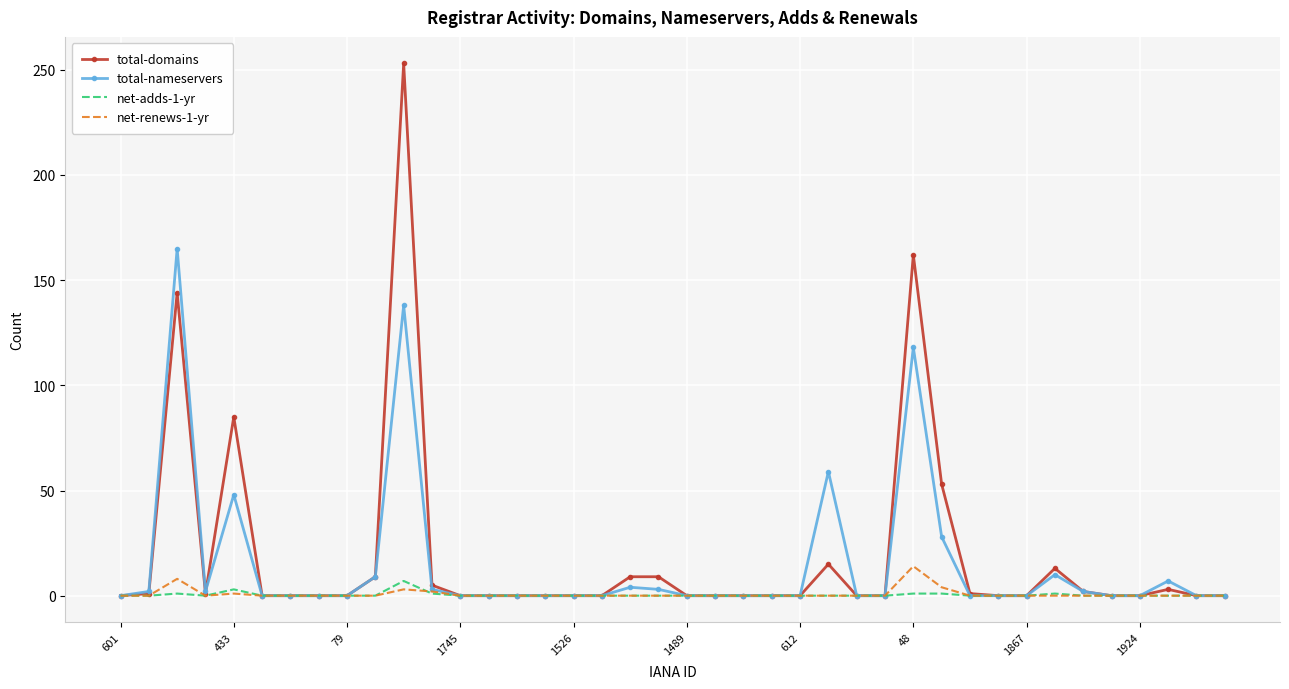

Which series has the largest range (max minus min)?

total-domains